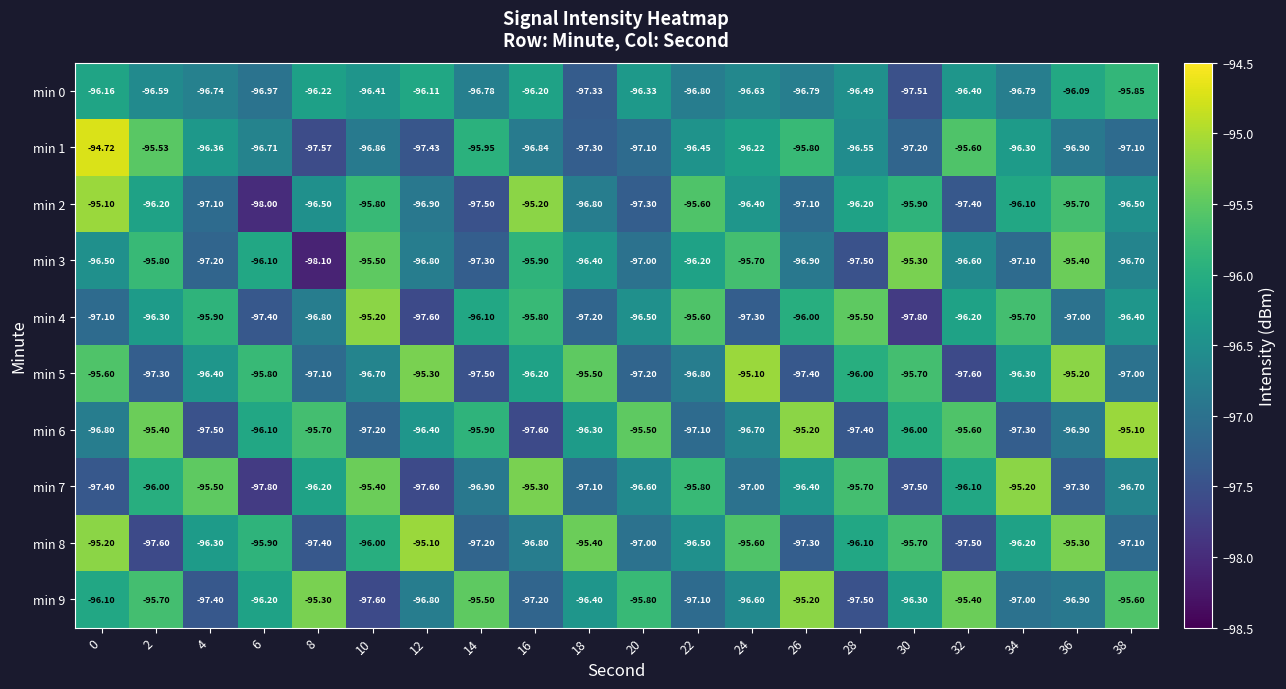

What is the spread (max minus min) of values at 14?

2.0